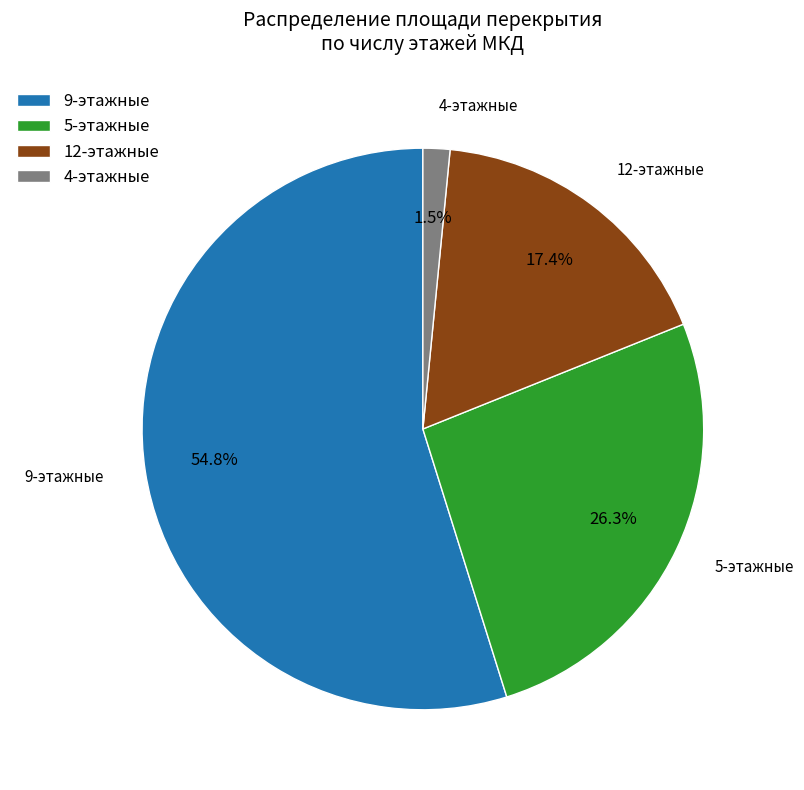

How much of the chart is everything except 5-этажные?

73.7%